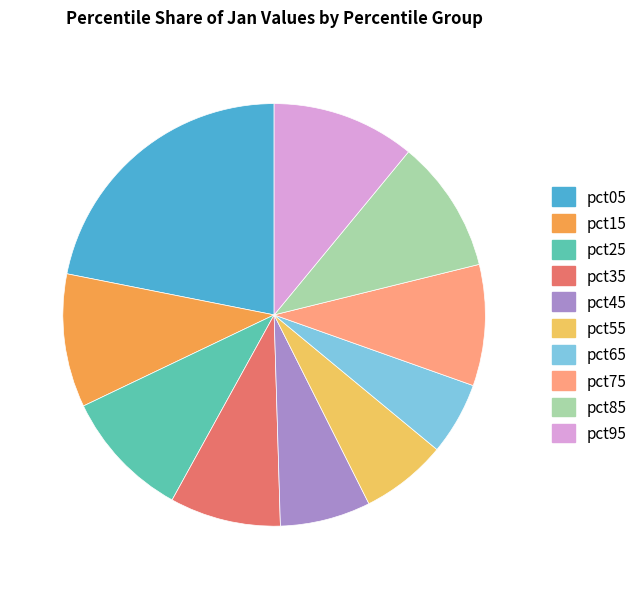

Do pct95 and pct85 together represent more than half of the pie?

No